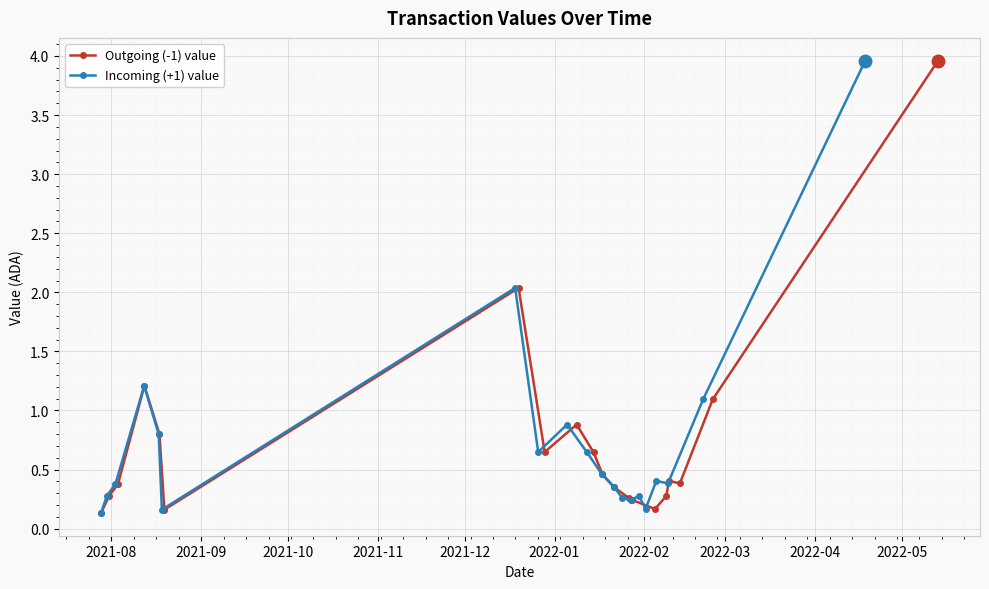

What is the value of the Incoming (+1) value point at the 7th from the left?

2.0